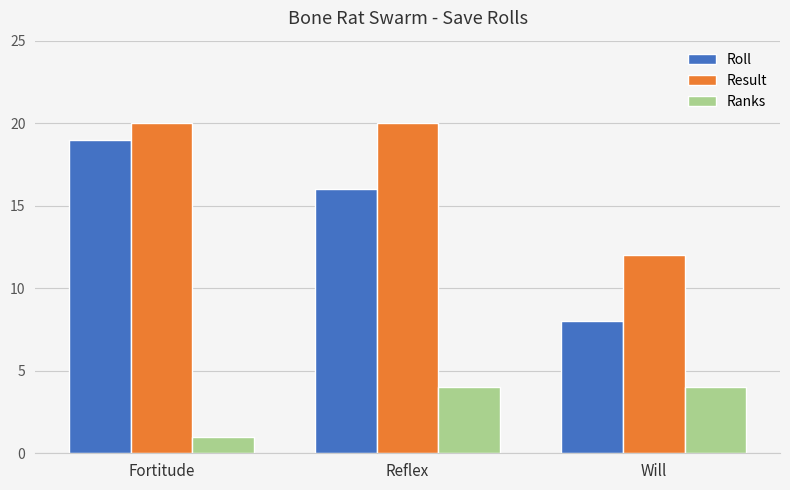

What is the difference between the highest and lowest values at Reflex?

16